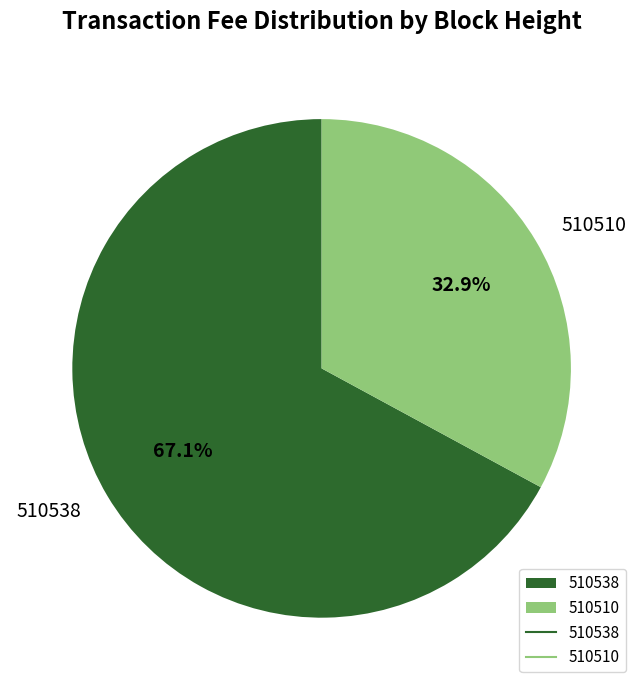

To the nearest percent, what portion does 510510 represent?

33%